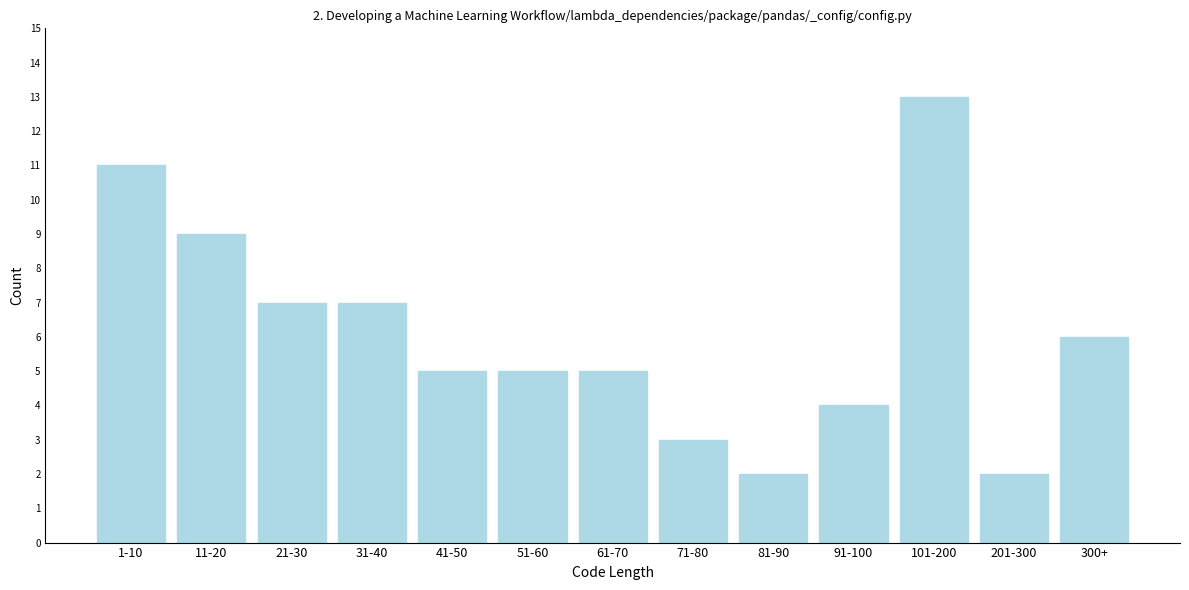

Reading right to left, what are all the values shown in this chart?

6	2	13	4	2	3	5	5	5	7	7	9	11